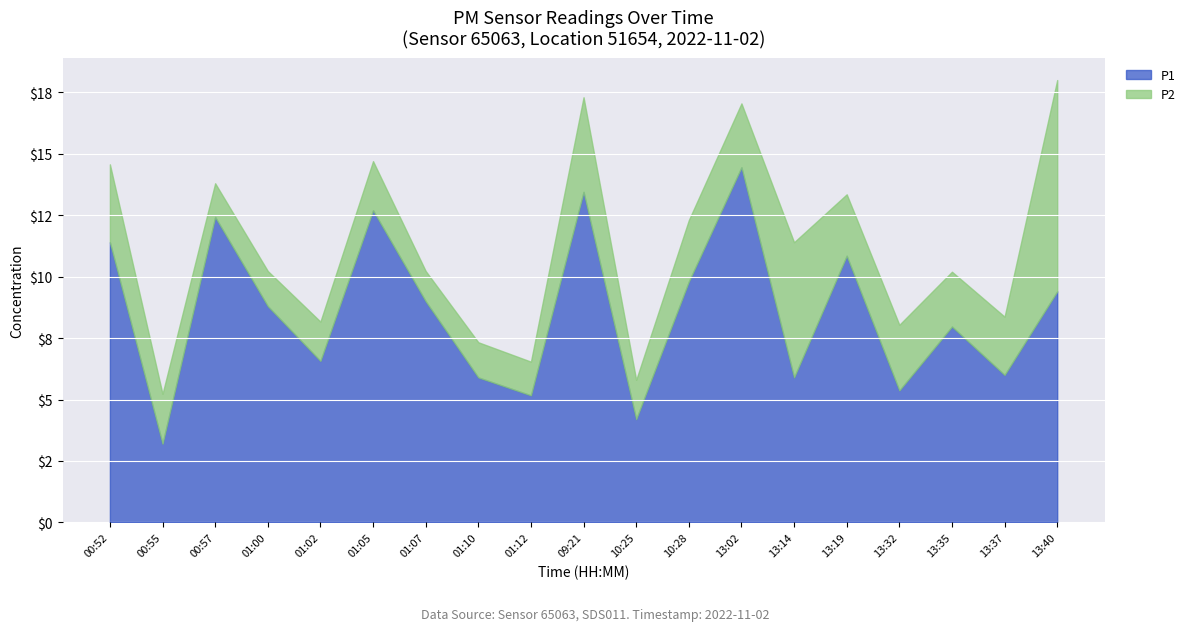

Which series has the widest spread of values?

P1